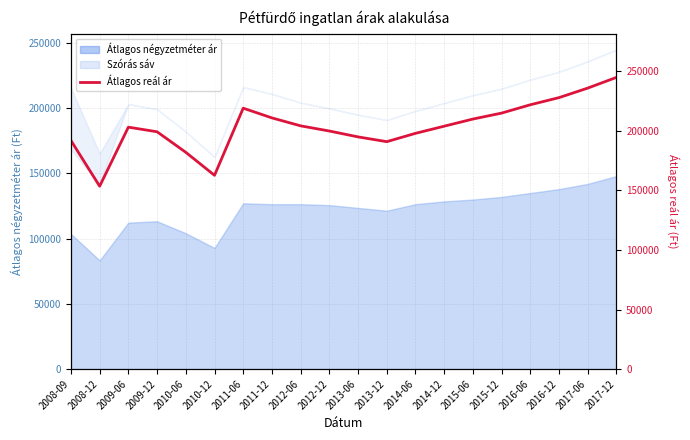

Between 2016-06 and 2017-12, which is larger?

2017-12